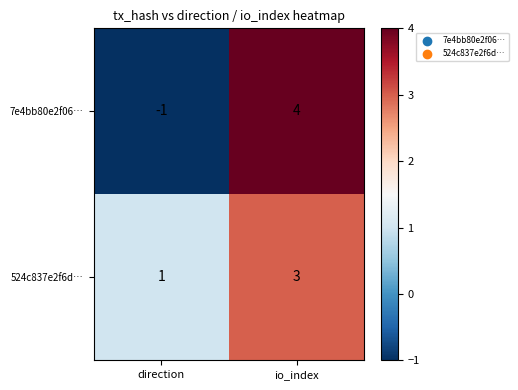

The 7e4bb80e2f06… series shows 0 at direction. True or false?

False